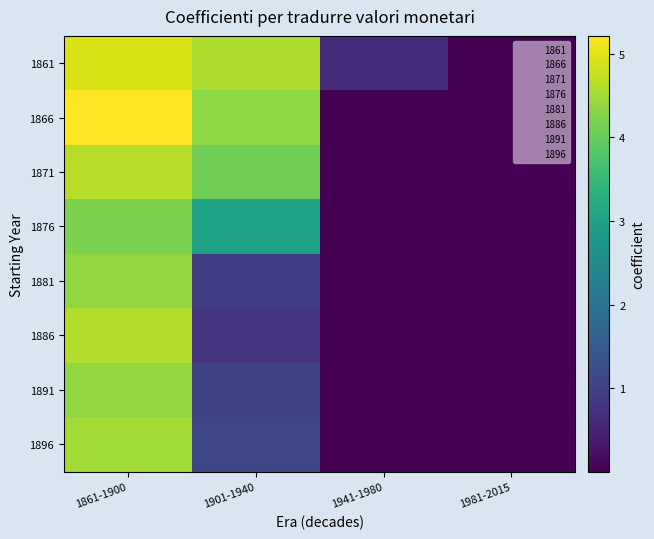

Reading left to right, what are all the values shown in this chart?

1861: 1861-1900=4.9	1901-1940=4.6	1941-1980=0.7	1981-2015=0.0
1866: 1861-1900=5.2	1901-1940=4.3	1941-1980=0.0	1981-2015=0.0
1871: 1861-1900=4.7	1901-1940=4.1	1941-1980=0.0	1981-2015=0.0
1876: 1861-1900=4.2	1901-1940=3.0	1941-1980=0.0	1981-2015=0.0
1881: 1861-1900=4.4	1901-1940=1.0	1941-1980=0.0	1981-2015=0.0
1886: 1861-1900=4.6	1901-1940=0.8	1941-1980=0.0	1981-2015=0.0
1891: 1861-1900=4.3	1901-1940=1.0	1941-1980=0.0	1981-2015=0.0
1896: 1861-1900=4.5	1901-1940=1.1	1941-1980=0.0	1981-2015=0.0